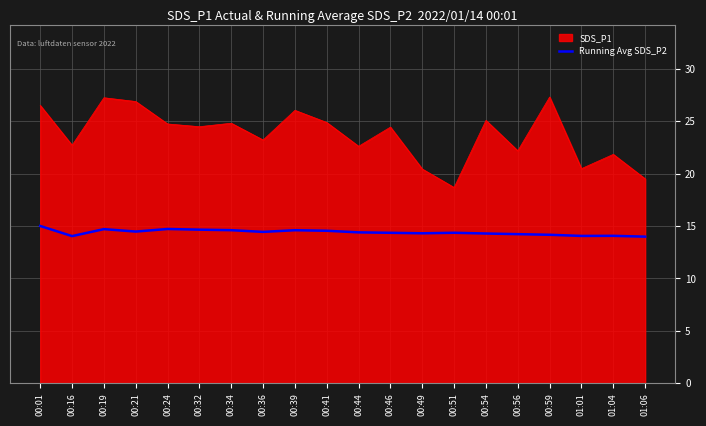

What is the greatest value displayed?

27.3